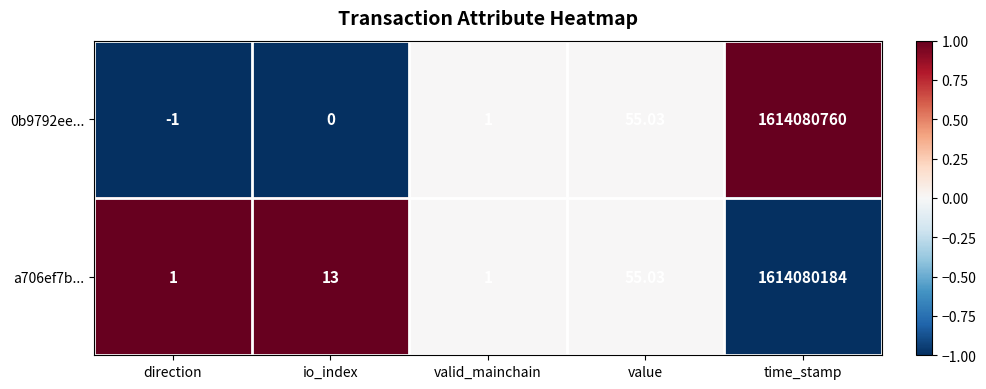

Which label corresponds to the smallest value in the chart?

direction